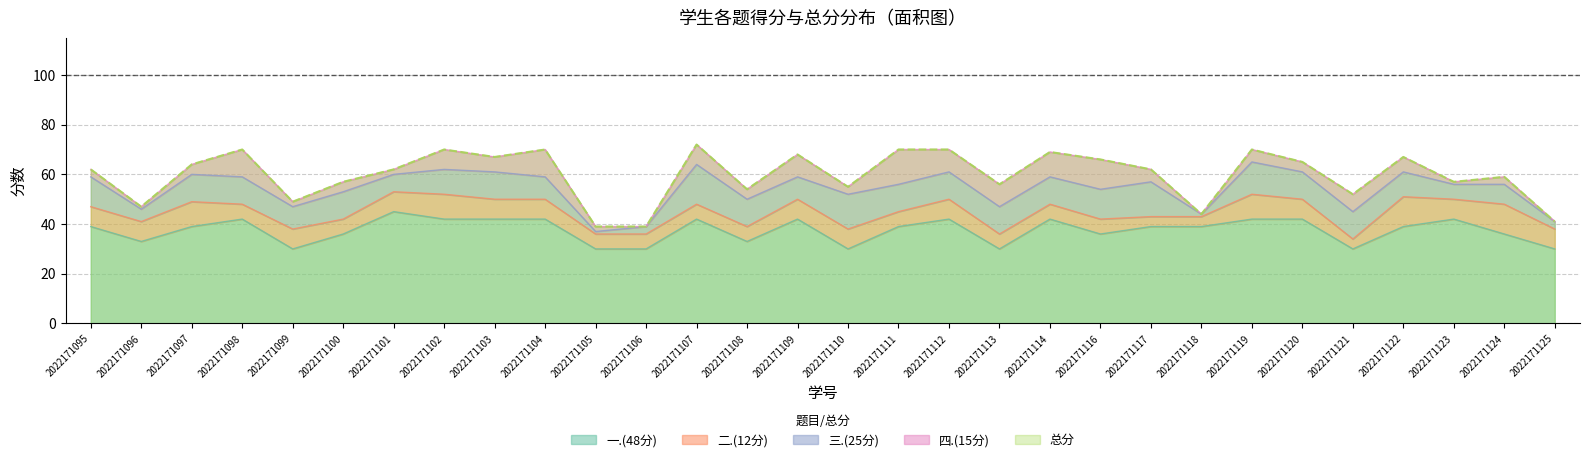

Reading left to right, extract all data points from this chart.

一.(48分): 2022171095=39	2022171096=33	2022171097=39	2022171098=42	2022171099=30	2022171100=36	2022171101=45	2022171102=42	2022171103=42	2022171104=42	2022171105=30	2022171106=30	2022171107=42	2022171108=33	2022171109=42	2022171110=30	2022171111=39	2022171112=42	2022171113=30	2022171114=42	2022171116=36	2022171117=39	2022171118=39	2022171119=42	2022171120=42	2022171121=30	2022171122=39	2022171123=42	2022171124=36	2022171125=30
二.(12分): 2022171095=8	2022171096=8	2022171097=10	2022171098=6	2022171099=8	2022171100=6	2022171101=8	2022171102=10	2022171103=8	2022171104=8	2022171105=6	2022171106=6	2022171107=6	2022171108=6	2022171109=8	2022171110=8	2022171111=6	2022171112=8	2022171113=6	2022171114=6	2022171116=6	2022171117=4	2022171118=4	2022171119=10	2022171120=8	2022171121=4	2022171122=12	2022171123=8	2022171124=12	2022171125=8
三.(25分): 2022171095=12	2022171096=5	2022171097=11	2022171098=11	2022171099=9	2022171100=11	2022171101=7	2022171102=10	2022171103=11	2022171104=9	2022171105=1	2022171106=3	2022171107=16	2022171108=11	2022171109=9	2022171110=14	2022171111=11	2022171112=11	2022171113=11	2022171114=11	2022171116=12	2022171117=14	2022171118=1	2022171119=13	2022171120=11	2022171121=11	2022171122=10	2022171123=6	2022171124=8	2022171125=3
四.(15分): 2022171095=3	2022171096=1	2022171097=4	2022171098=11	2022171099=2	2022171100=4	2022171101=2	2022171102=8	2022171103=6	2022171104=11	2022171105=2	2022171106=0	2022171107=8	2022171108=4	2022171109=9	2022171110=3	2022171111=14	2022171112=9	2022171113=9	2022171114=10	2022171116=12	2022171117=5	2022171118=0	2022171119=5	2022171120=4	2022171121=7	2022171122=6	2022171123=1	2022171124=3	2022171125=0
总分: 2022171095=62	2022171096=47	2022171097=64	2022171098=70	2022171099=49	2022171100=57	2022171101=62	2022171102=70	2022171103=67	2022171104=70	2022171105=39	2022171106=39	2022171107=72	2022171108=54	2022171109=68	2022171110=55	2022171111=70	2022171112=70	2022171113=56	2022171114=69	2022171116=66	2022171117=62	2022171118=44	2022171119=70	2022171120=65	2022171121=52	2022171122=67	2022171123=57	2022171124=59	2022171125=41